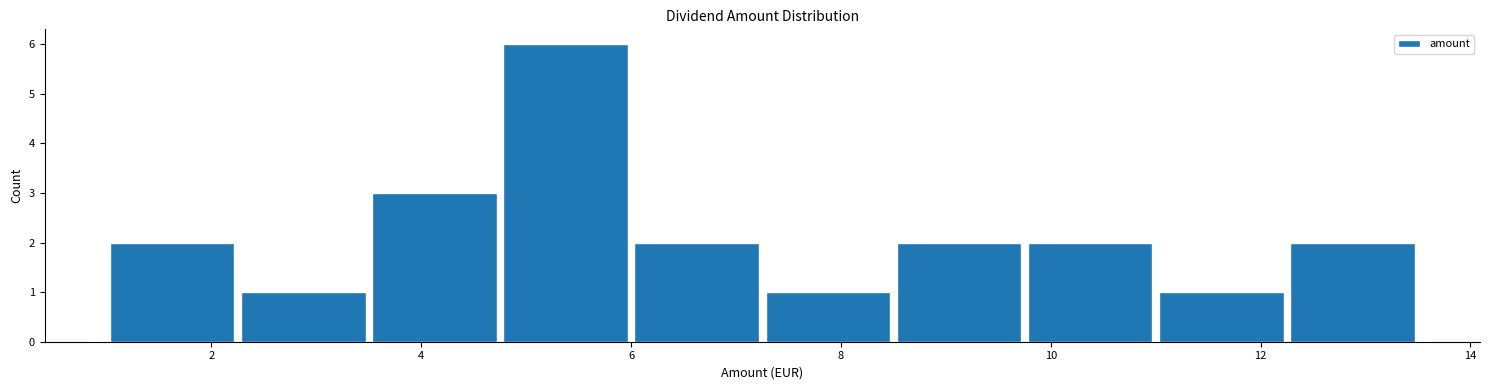

How tall is the bar that spans 3.50 to 4.75 on the x-axis? Neither the bar edges nor the heights are printed on the chart, so give them approximately, as read against the axes.

3